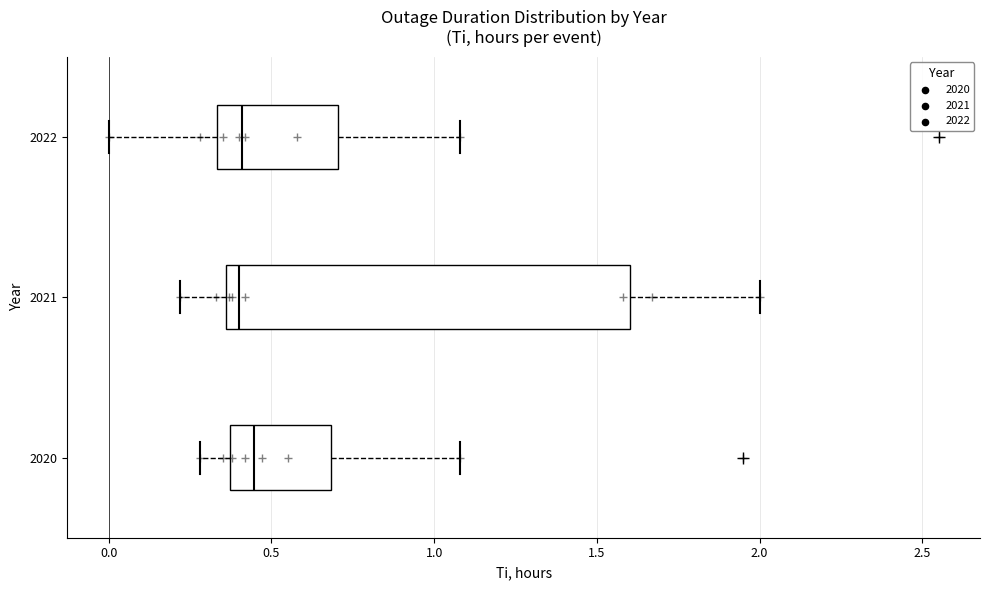

Where does the median line of the box at y = 2021 sit on the x-axis? The values are not printed on the chart, so give them approximately, as read against the axis.

0.40